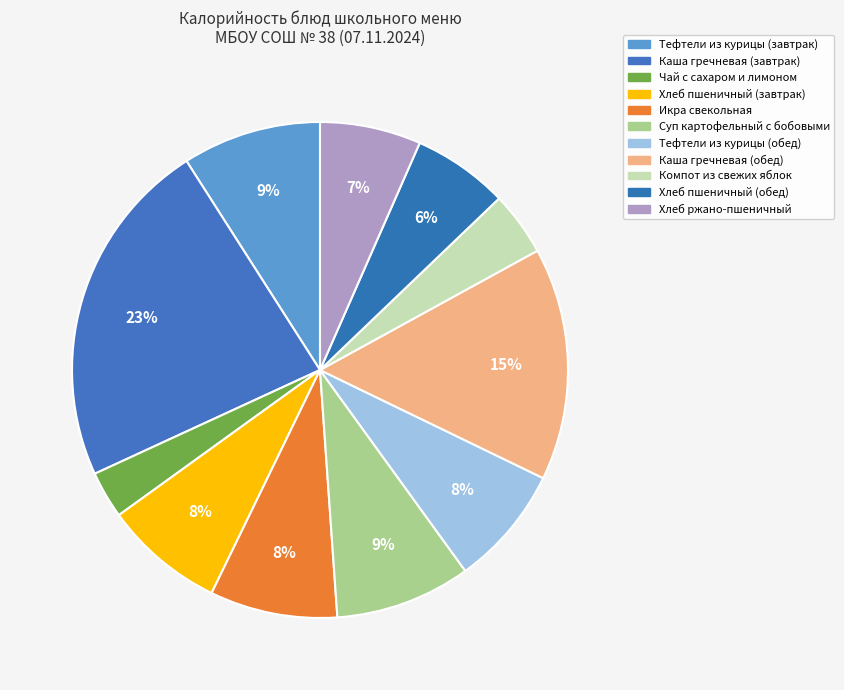

How many slices are in this pie chart?

11